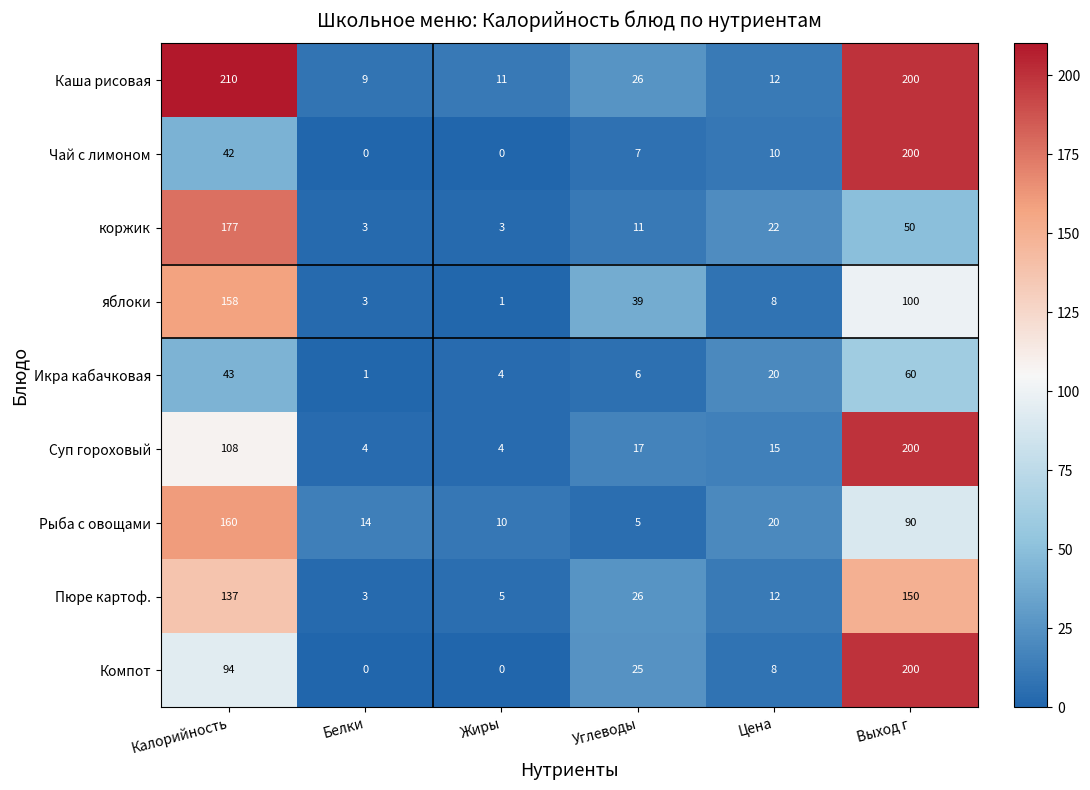

True or false: коржик has a value of 22 at Цена.

True